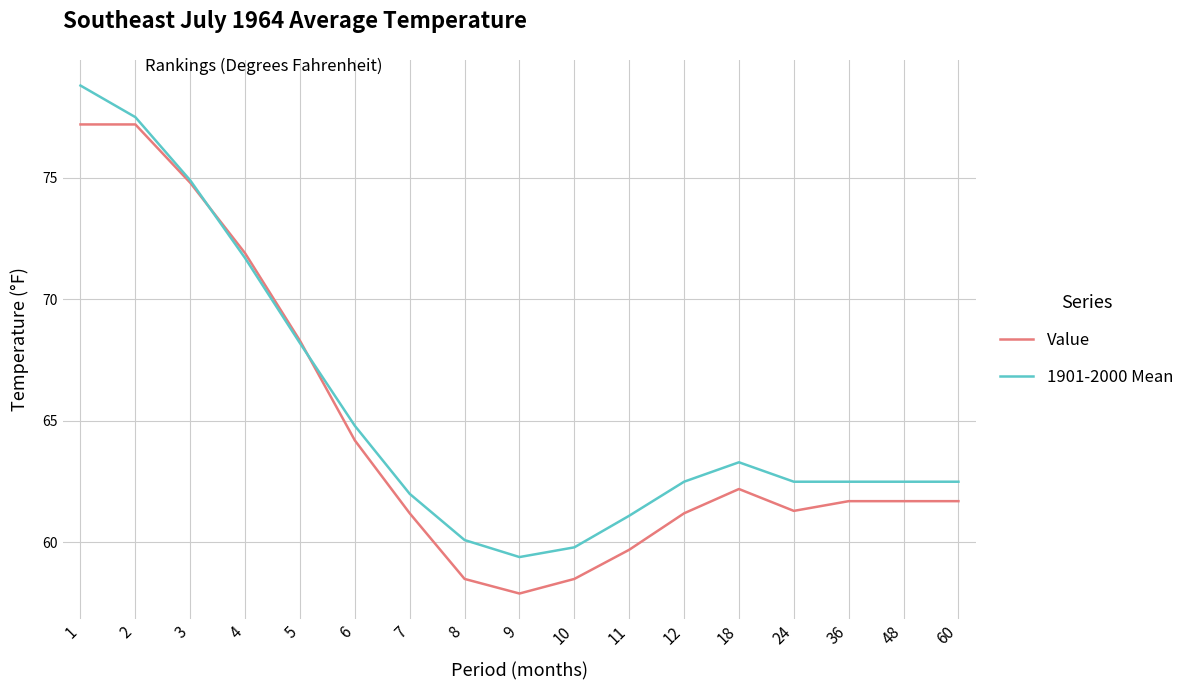

What is the difference between the maximum and minimum values in the Value series?

19.3